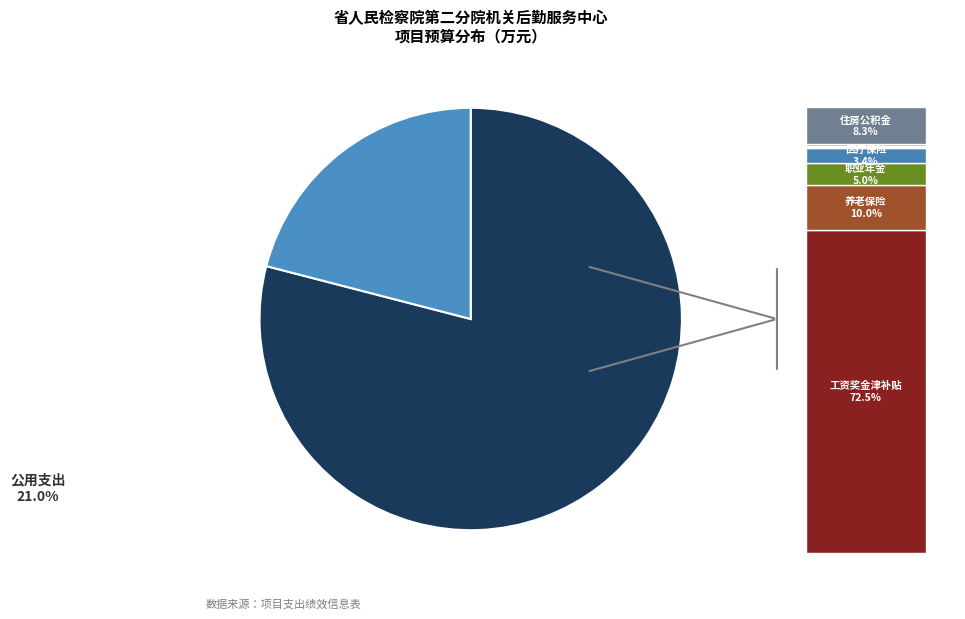

Rank the categories by value from highest to lowest.

工资奖金津补贴, 公用支出, 养老保险, 住房公积金, 职业年金, 医疗保险, 其他工资福利支出, 失业保险, 工伤保险